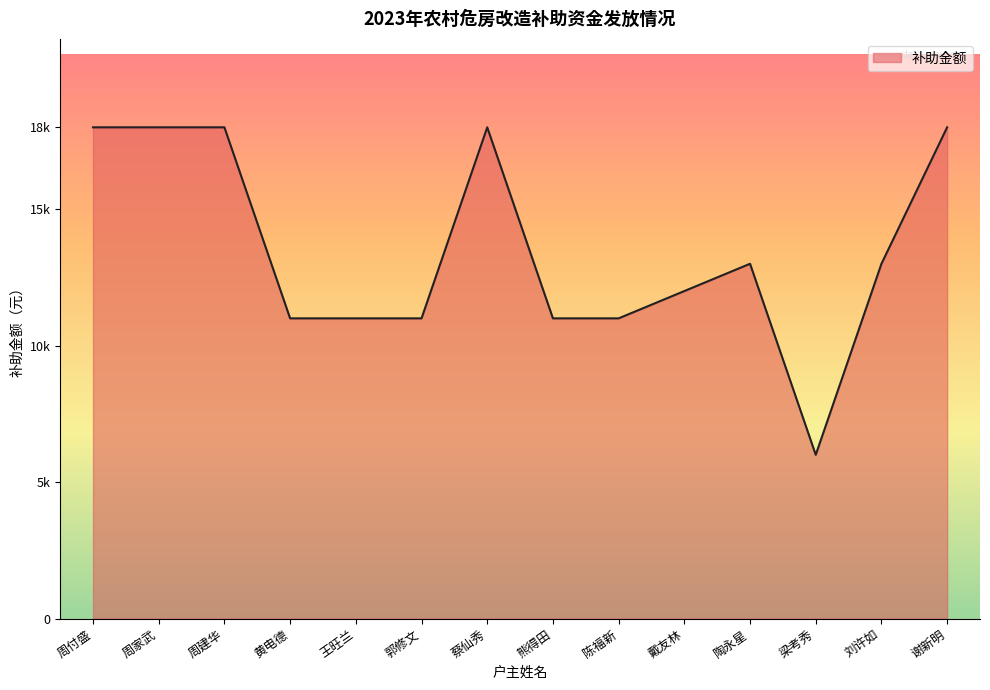

Does the chart display data point markers on the line(s)?

No